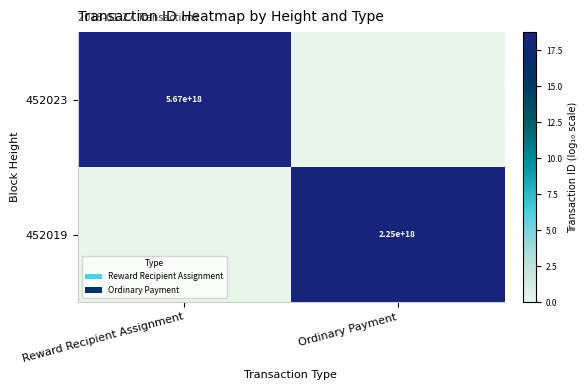

The value of 452023 at Reward Recipient Assignment is 9932177848943579136. True or false?

False